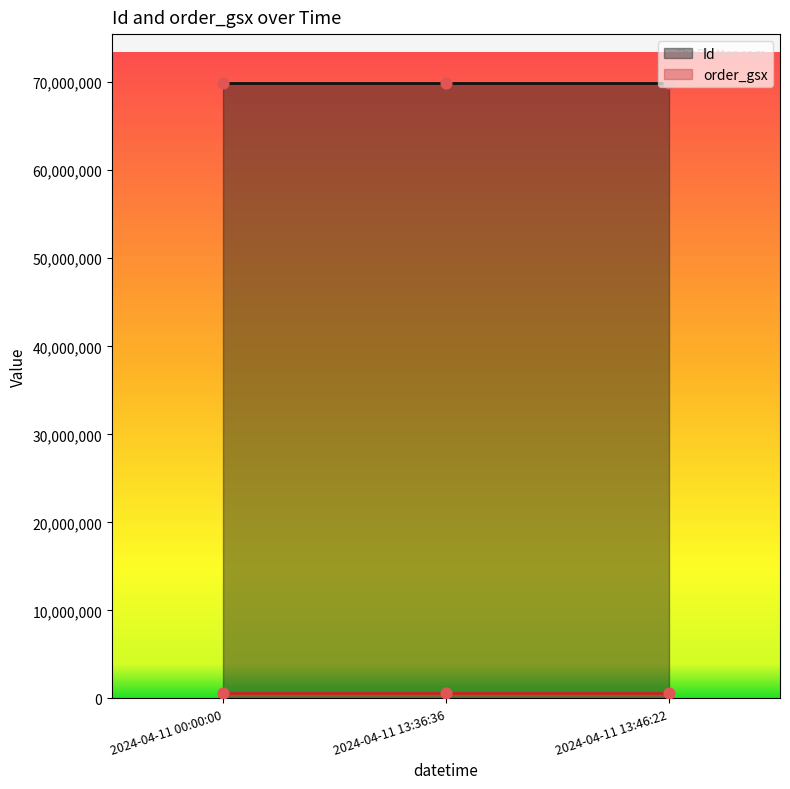

What is the total value across all series at 2024-04-11 13:36:36?

70444203